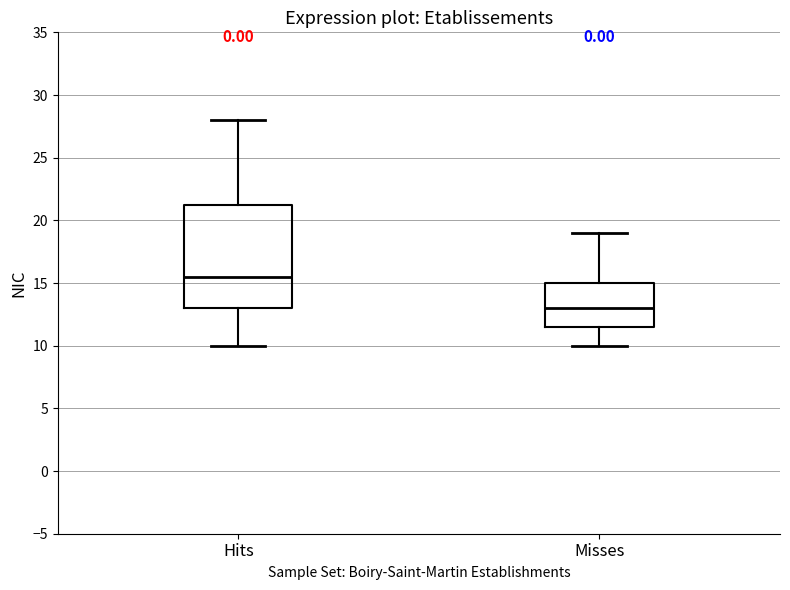

Reading left to right, read every box against the y-axis: the position of its median line, the range the box covers, and the ends of its whiskers. The values are not printed on the chart, so give them approximately, as read against the axis.

Hits: median 15.5, box 13.0 to 21.5, whiskers 10.0 to 28.0
Misses: median 13.0, box 11.5 to 15.0, whiskers 10.0 to 19.0